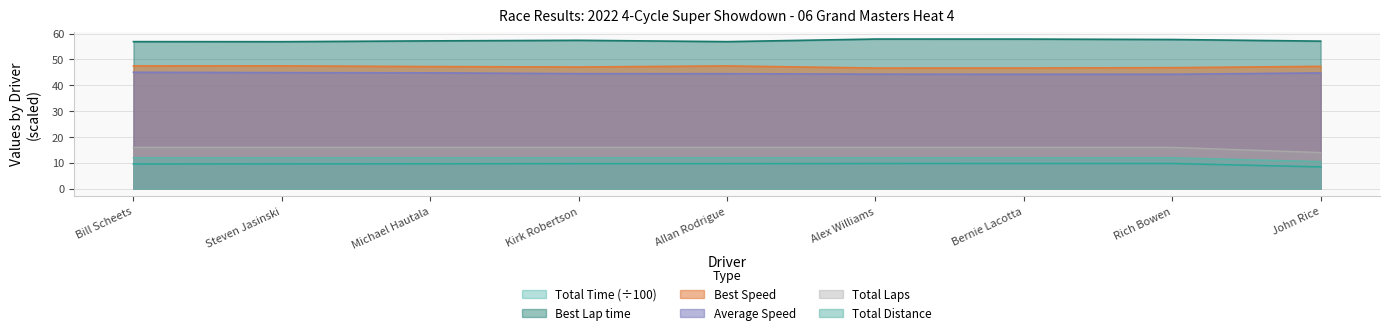

How many data points does each series have?

9